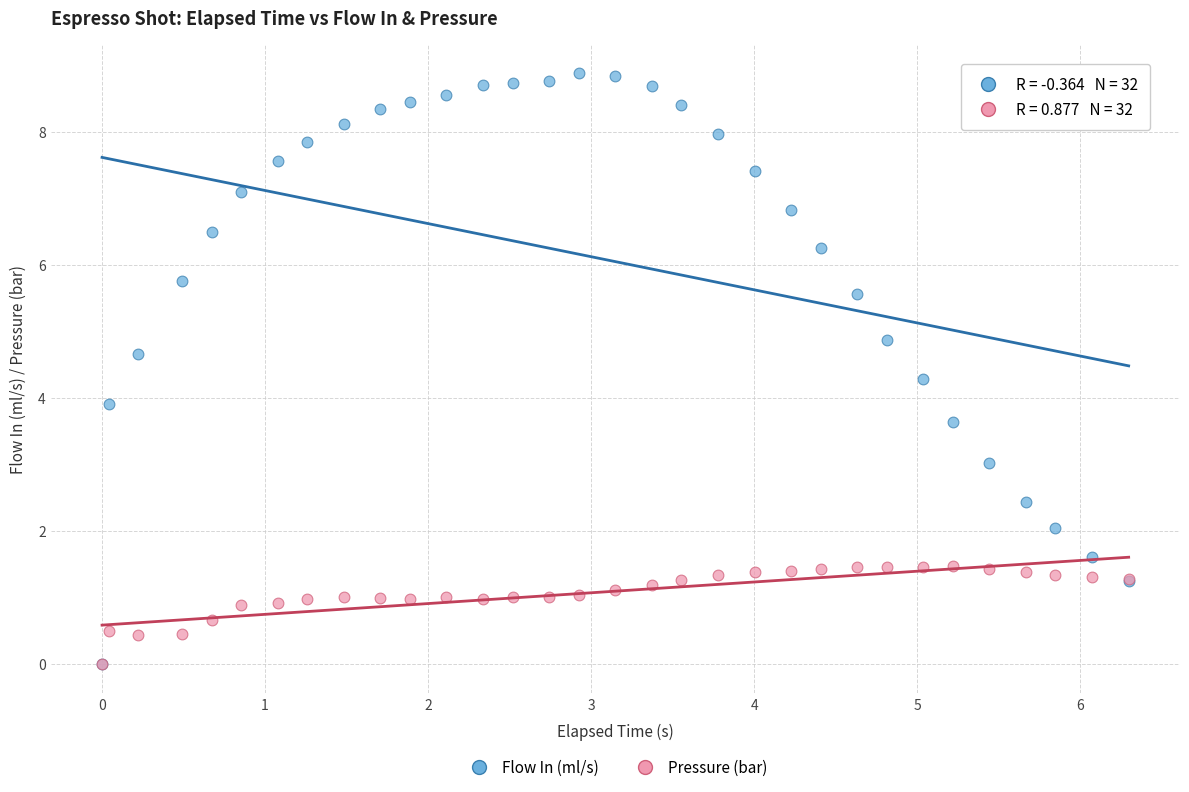

In the Flow In (ml/s) series, what Y value is closest to 4?

3.9